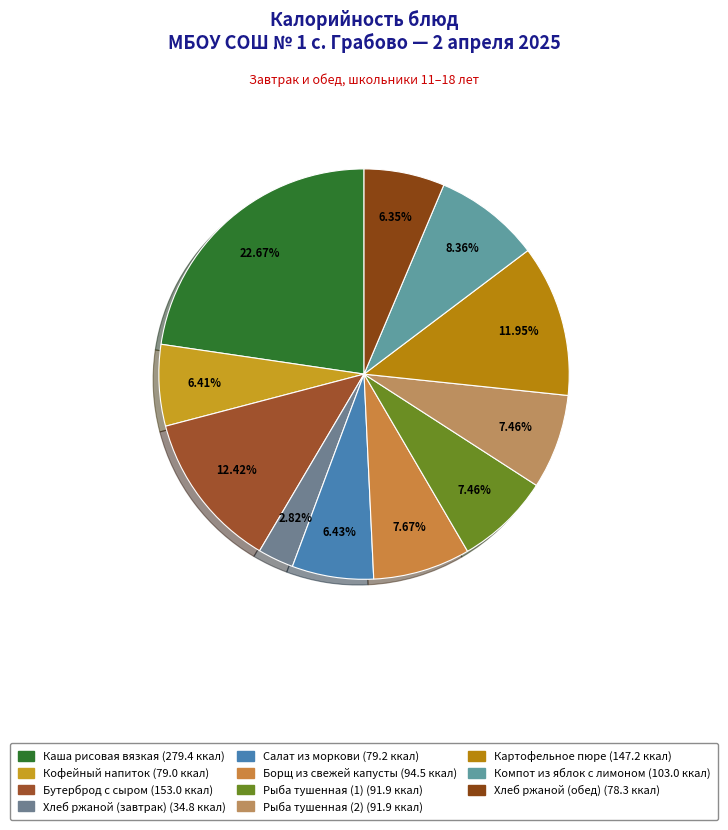

What is the smallest slice in the pie chart?

Хлеб ржаной (завтрак)